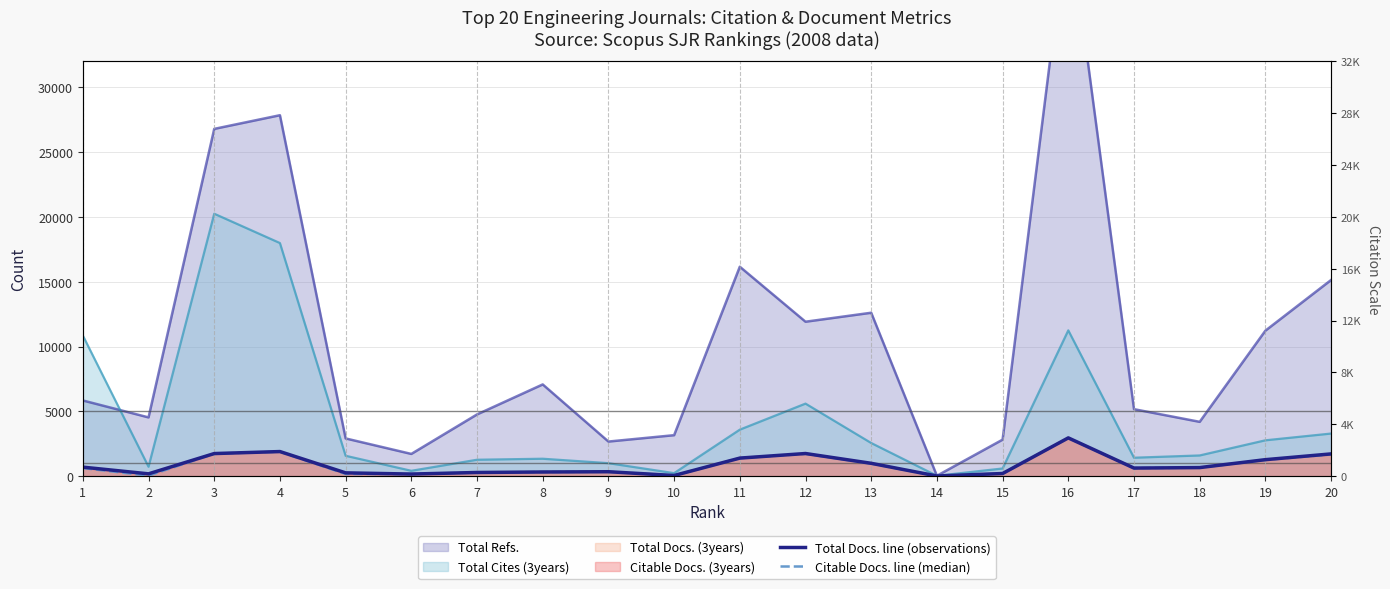

True or false: Citable Docs. line (median) has more than 2 points higher than both neighbors.

True